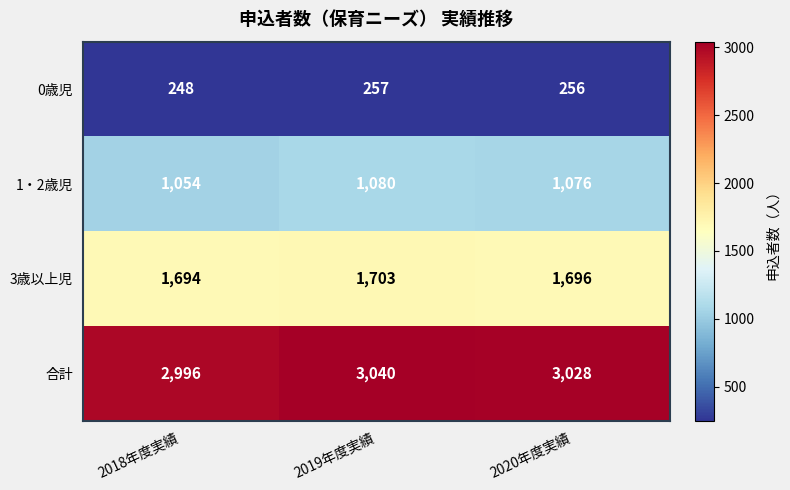

At which category is the sum across all series the highest?

2019年度実績